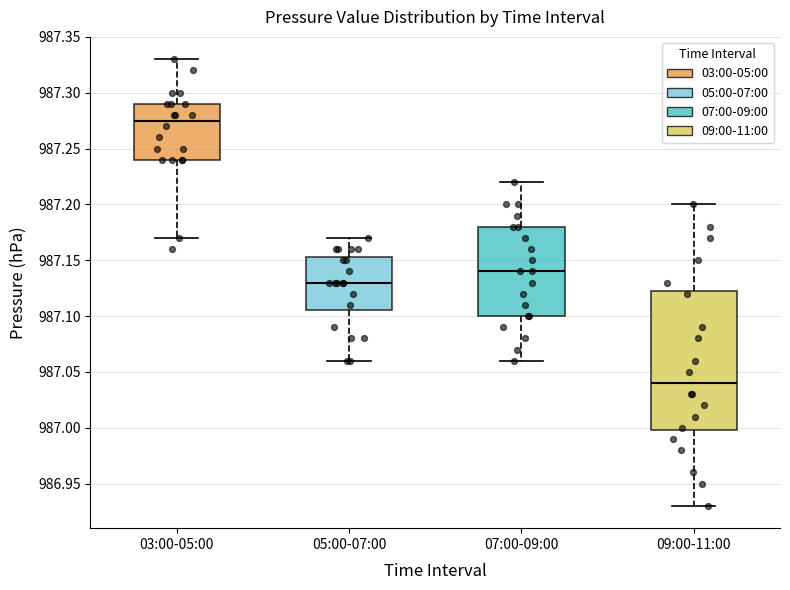

Which box has the highest median line?

03:00-05:00